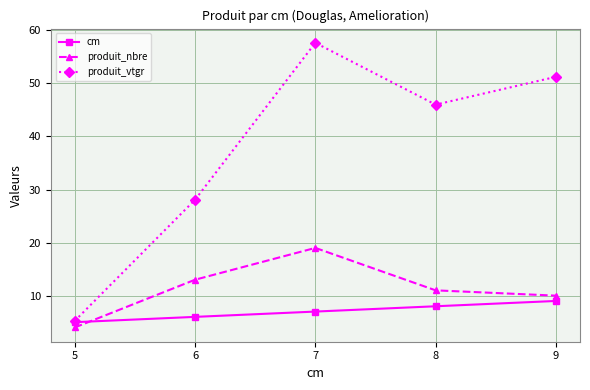

Is the value of produit_vtgr at 5 greater than the value of cm at 9?

No